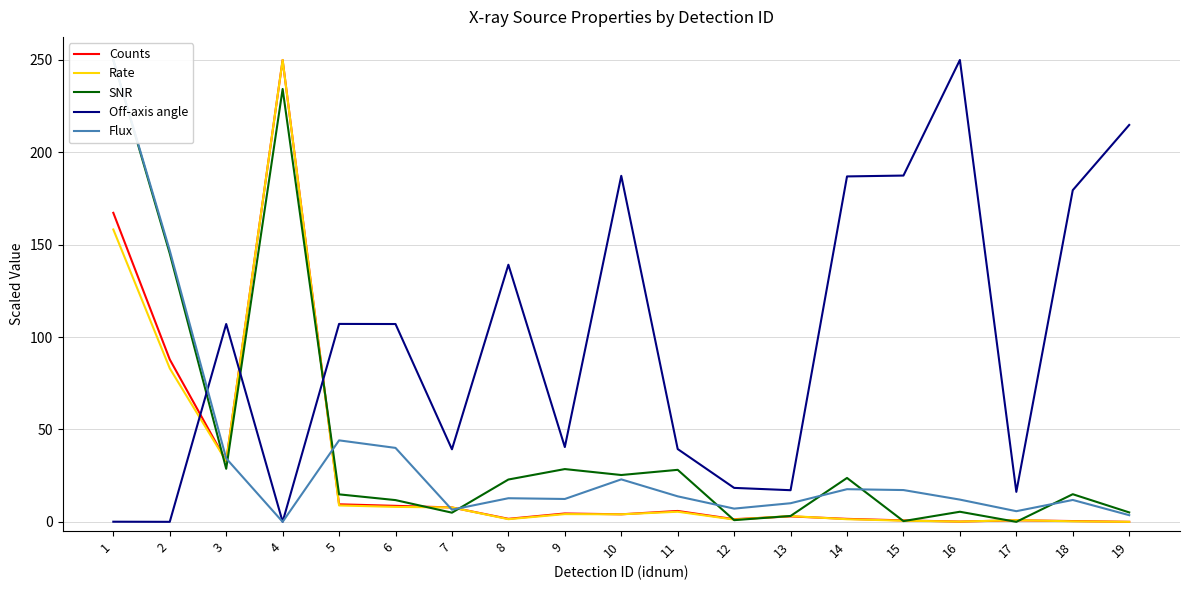

What is the average value of the Flux series?

35.2